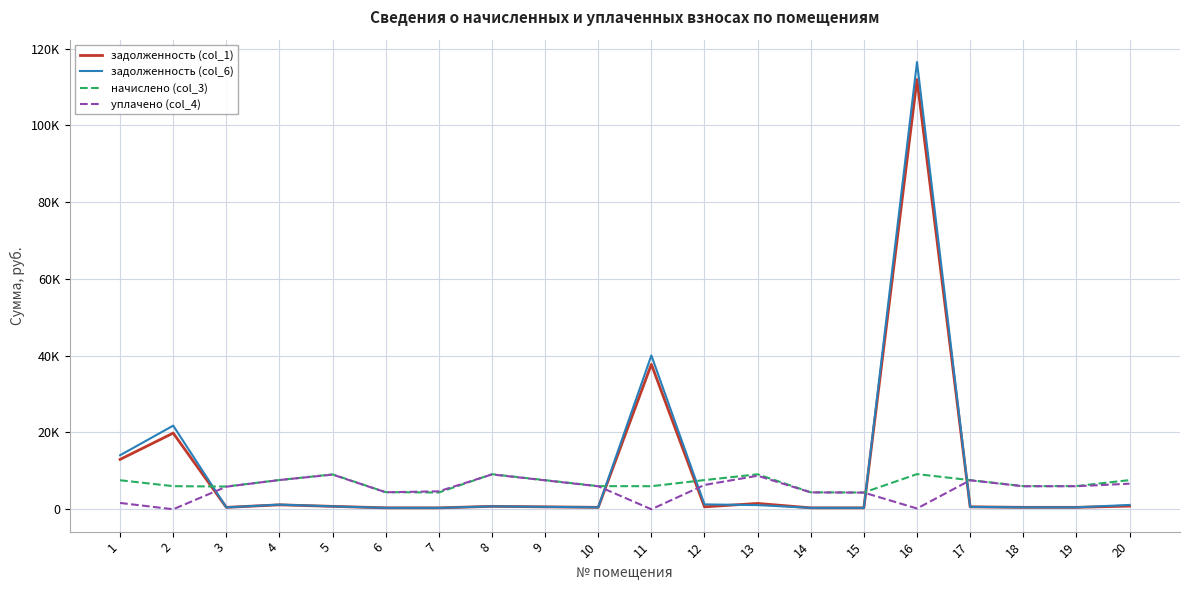

What are all the series names shown in the legend?

задолженность (col_1), задолженность (col_6), начислено (col_3), уплачено (col_4)